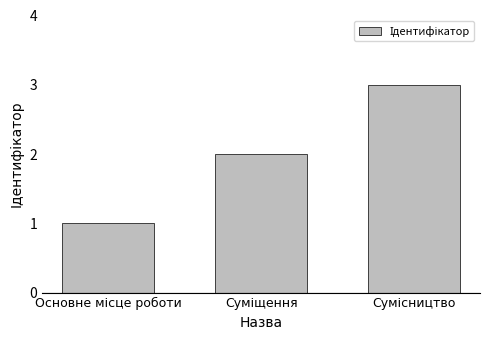

What is the sum of all values?

6